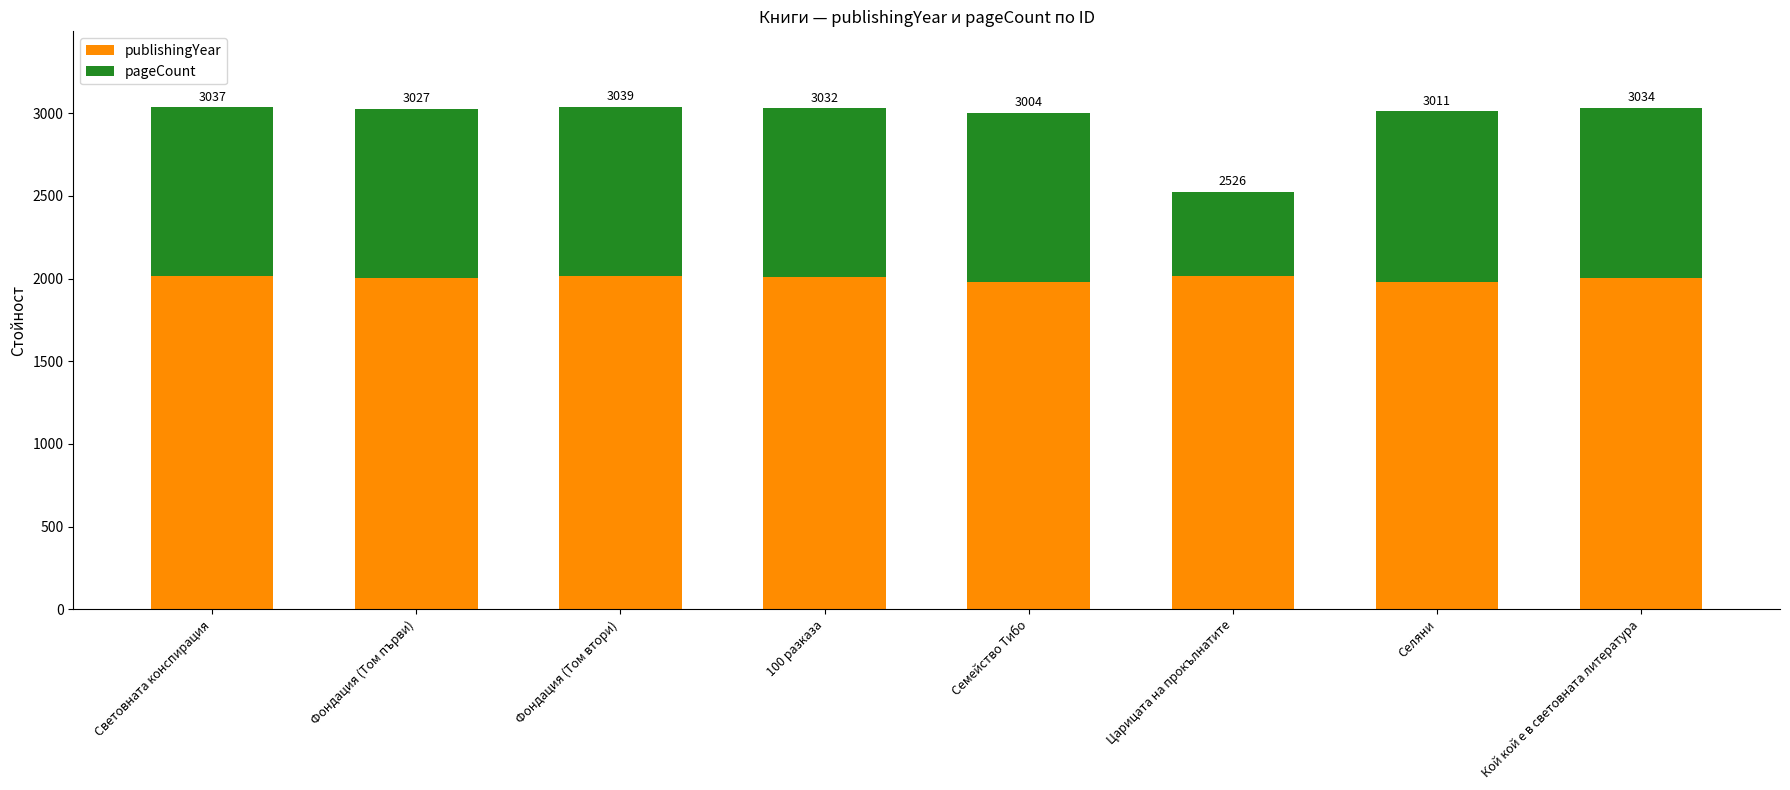

How many bars are there in total?

8